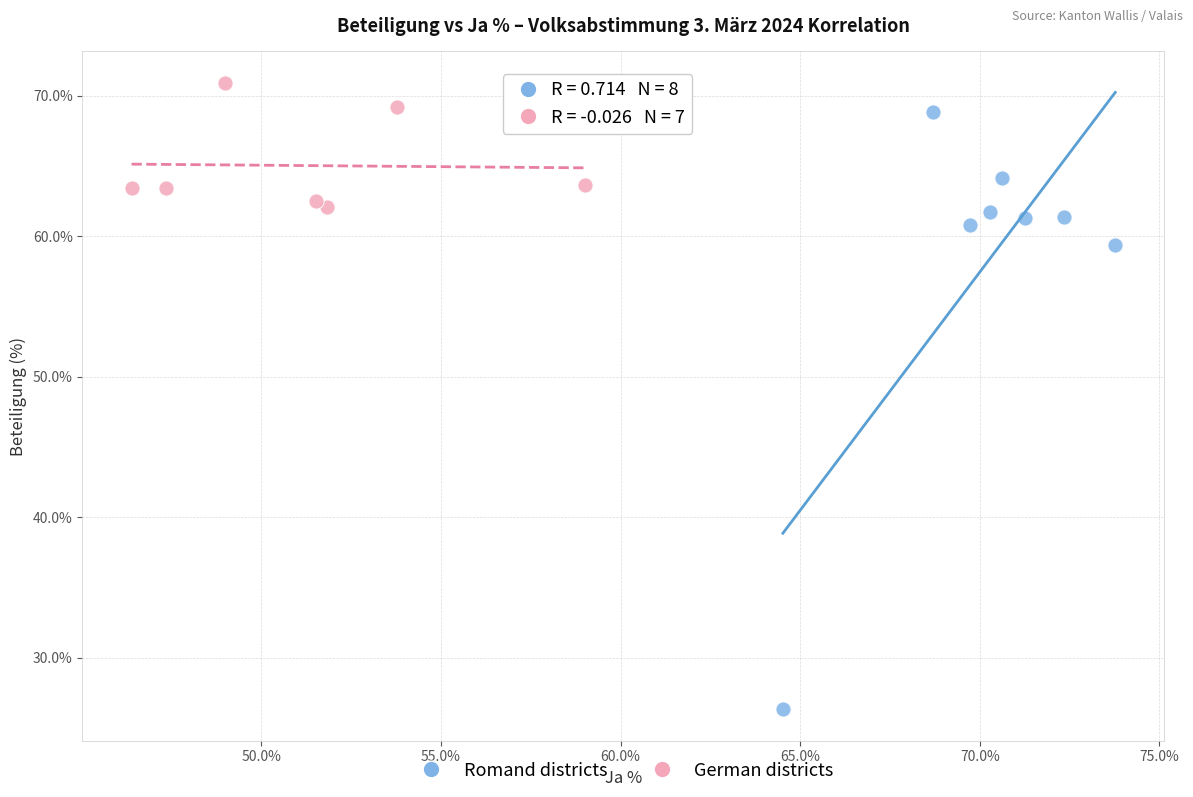

Which series reaches the minimum Y coordinate?

Romand districts